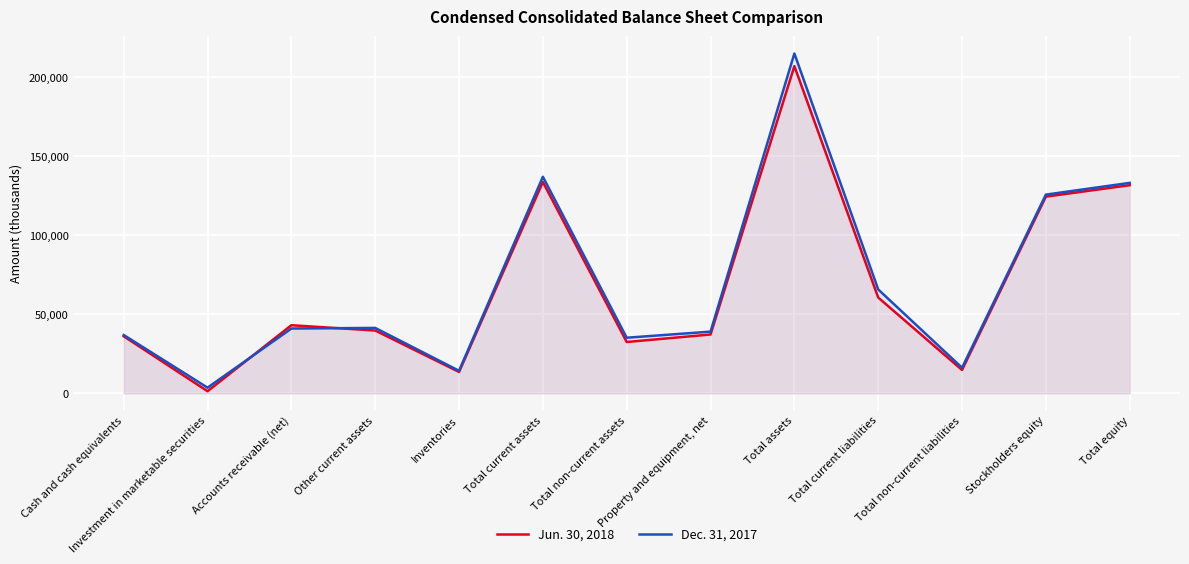

Read the Dec. 31, 2017 value at Total equity, to the nearest 10.

133230